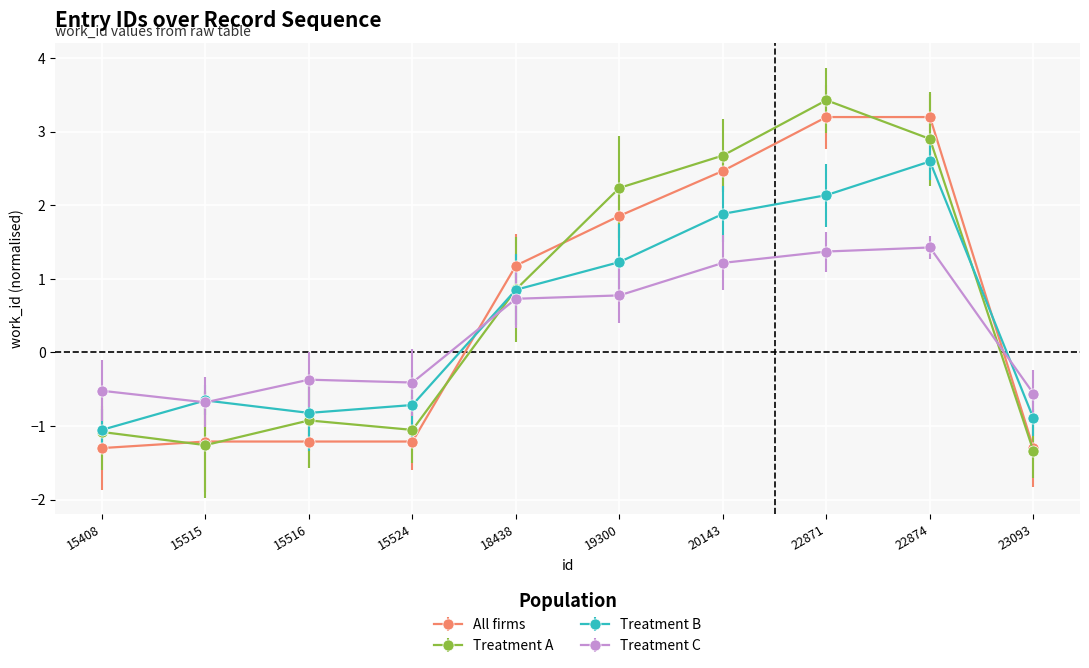

Rank the series by their average value, from highest to lowest.

Treatment A, All firms, Treatment B, Treatment C